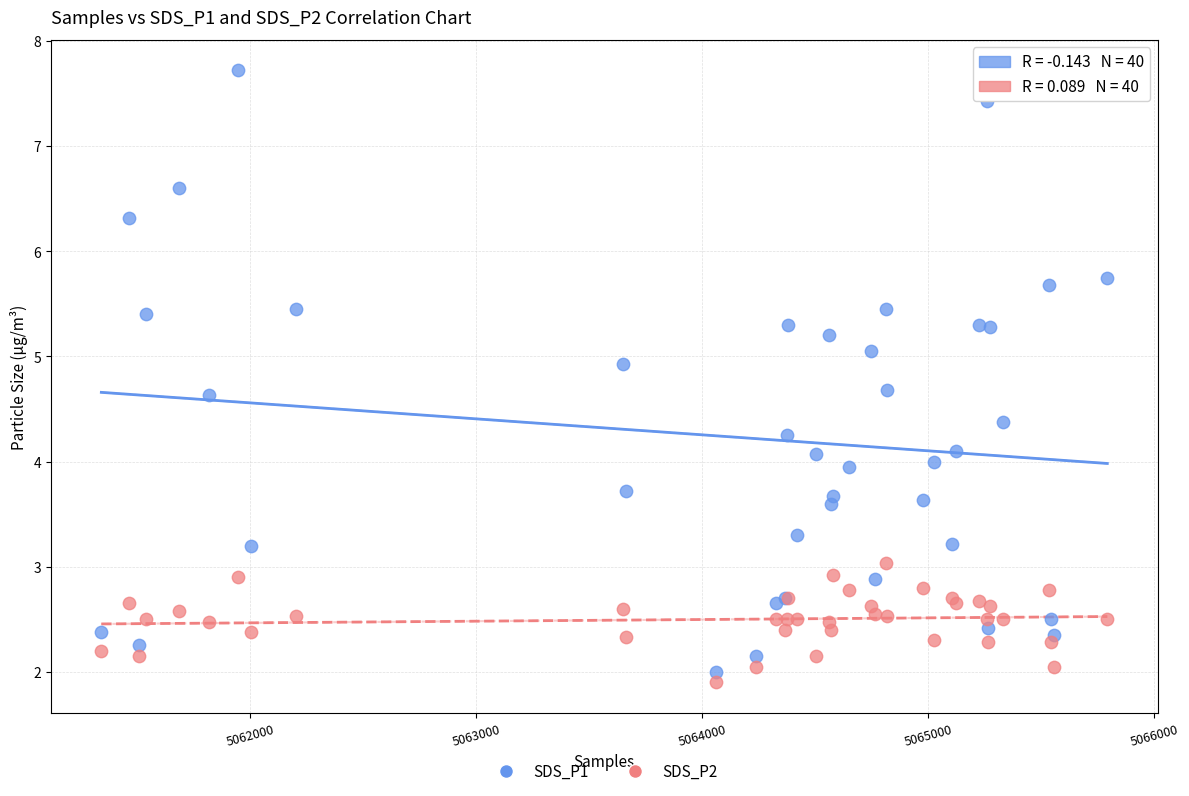

Which series reaches the maximum Y coordinate?

SDS_P1